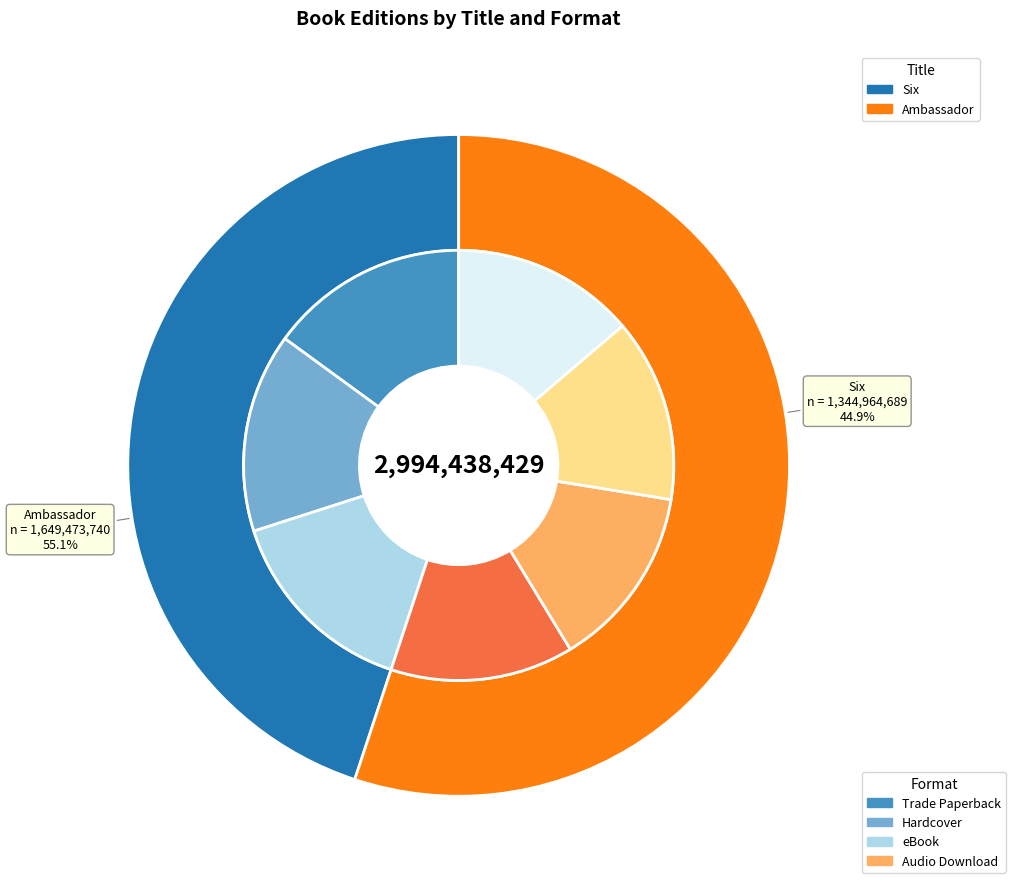

The Ambassador (Hardcover) slice represents 23% of the pie. True or false?

False